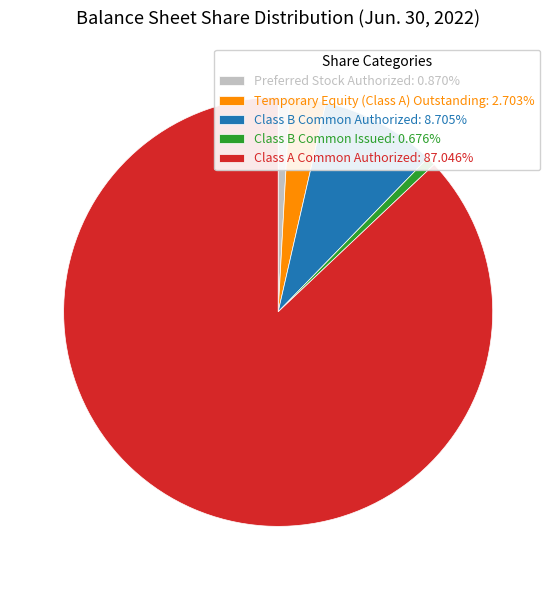

Is the sum of Temporary Equity (Class A) Outstanding: 2.703% and Preferred Stock Authorized: 0.870% greater than half?

No